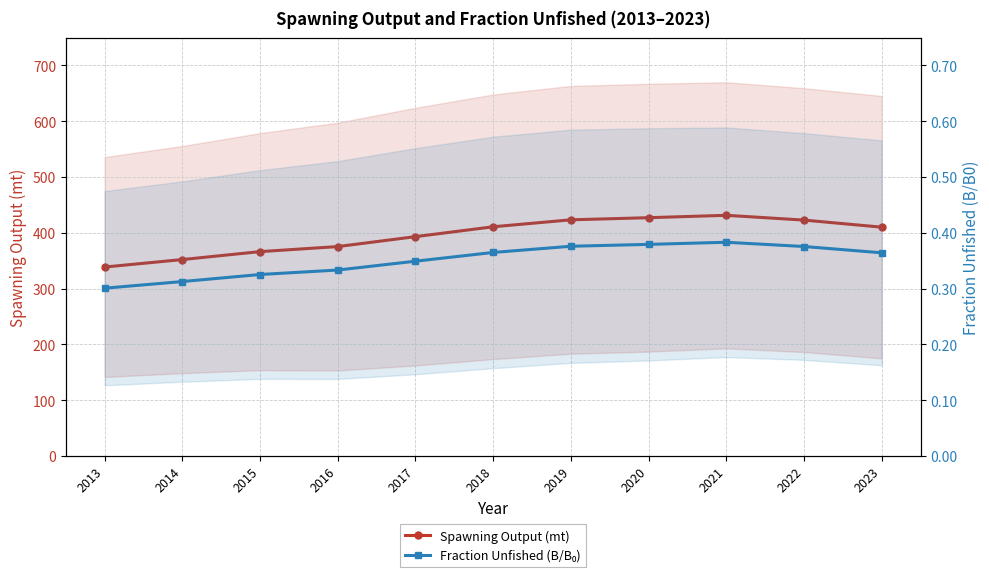

True or false: Spawning Output (mt) and Fraction Unfished (B/B₀) intersect in this chart.

False